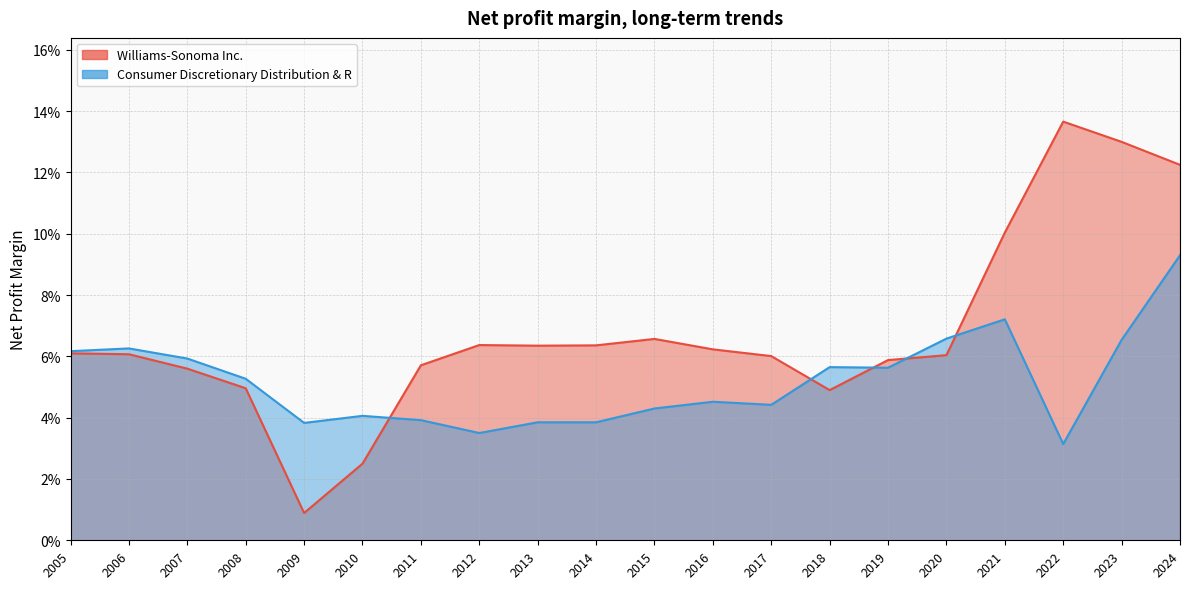

Rank the series by their maximum value, from highest to lowest.

Williams-Sonoma Inc., Consumer Discretionary Distribution & R